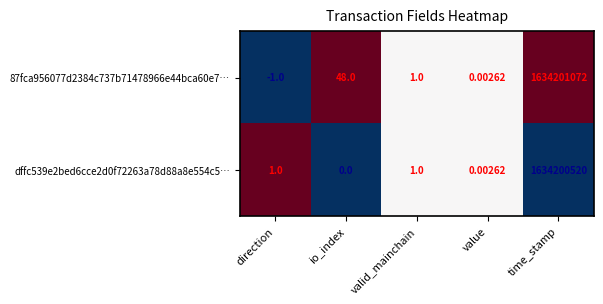

Count the number of data series in this chart.

2